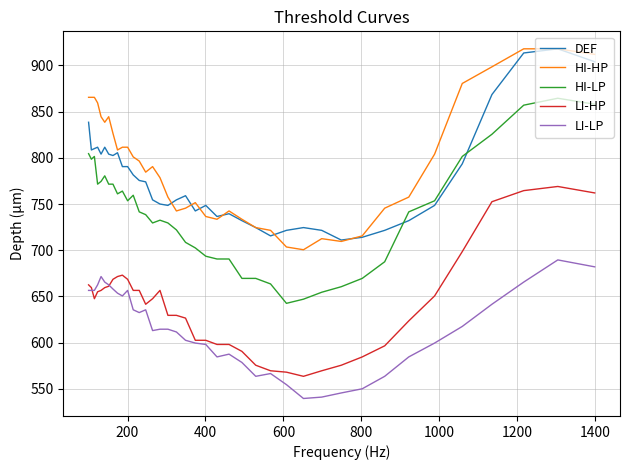

What is the minimum value for LI-LP?

539.5